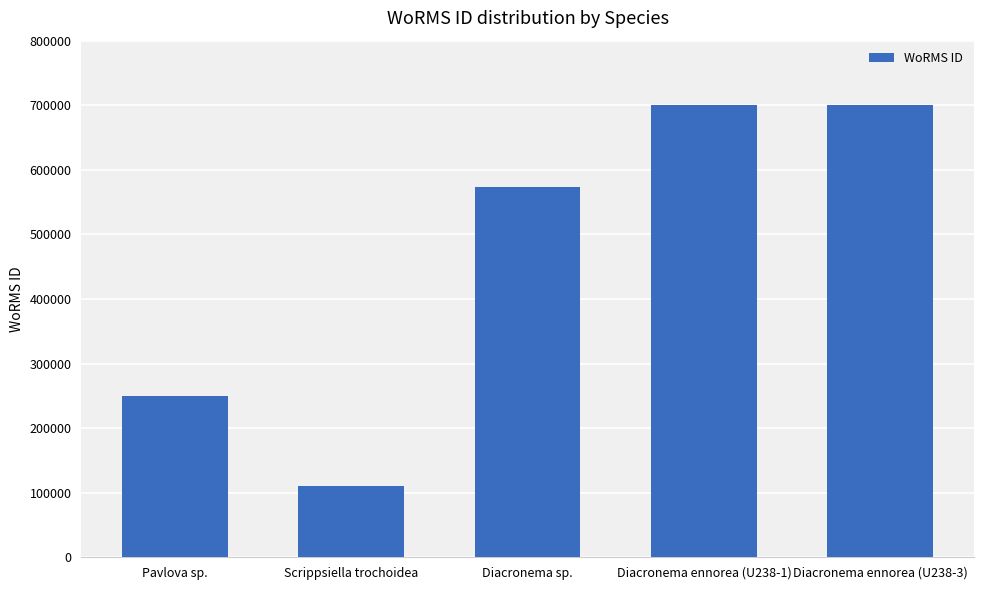

Which has a higher value, Diacronema ennorea (U238-1) or Scrippsiella trochoidea?

Diacronema ennorea (U238-1)